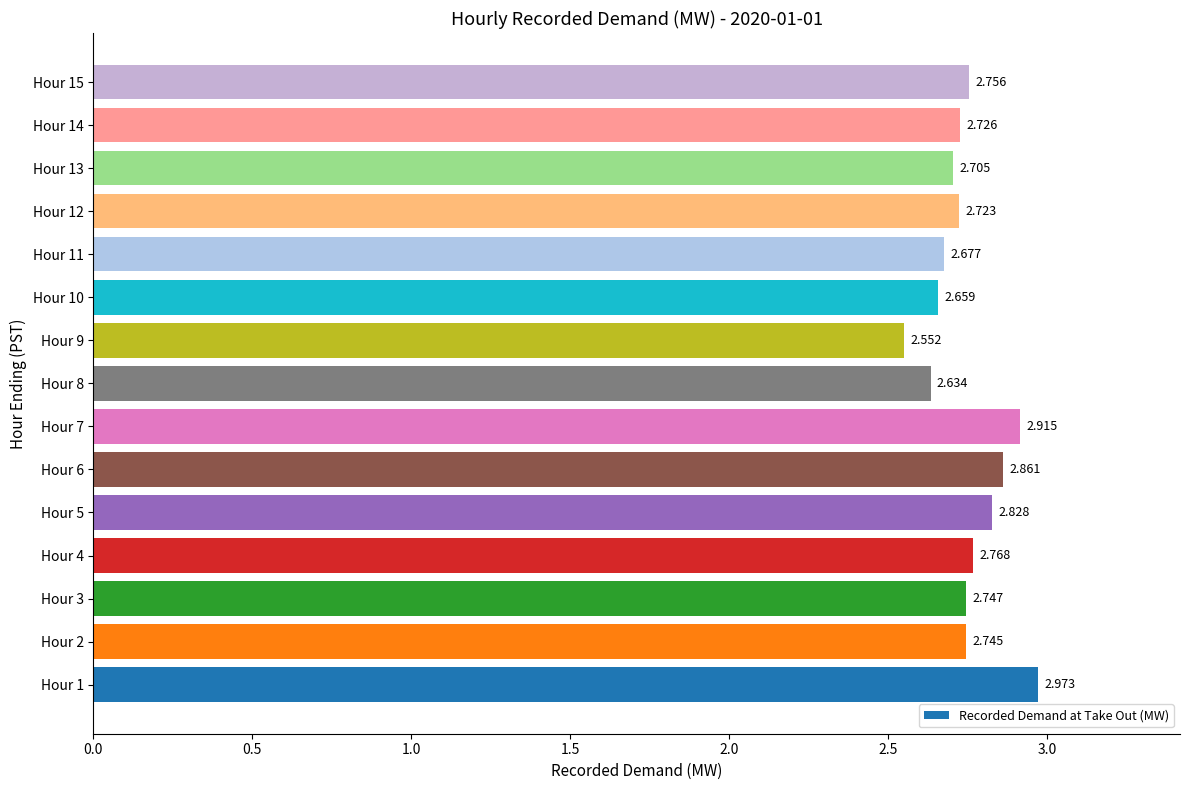

What is the sum of all values?

41.3